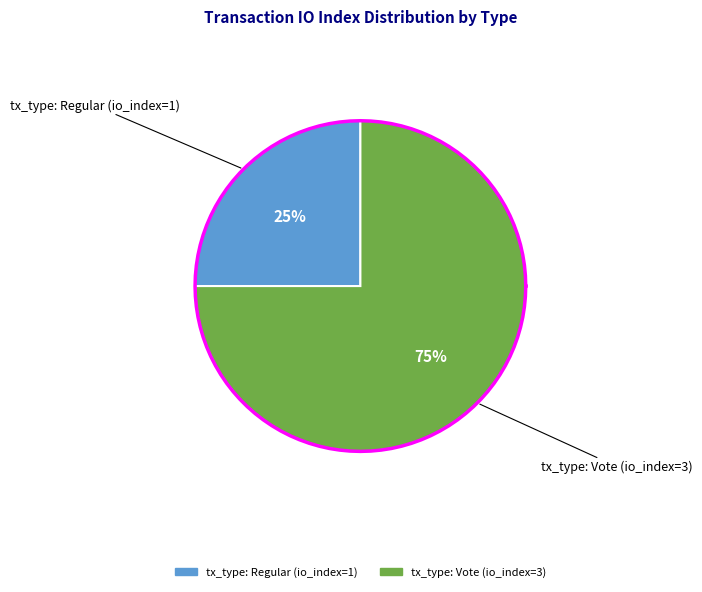

To the nearest percent, what is the difference between the tx_type: Vote (io_index=3) and tx_type: Regular (io_index=1) slice percentages?

50%